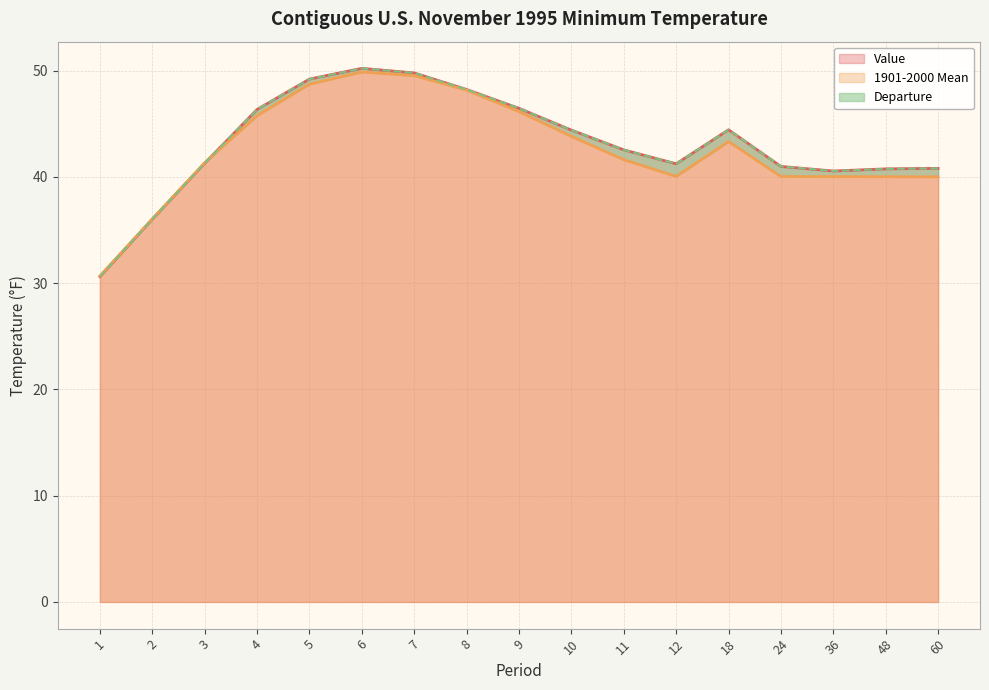

What is the value of the Value point at the 1st from the left?

30.6